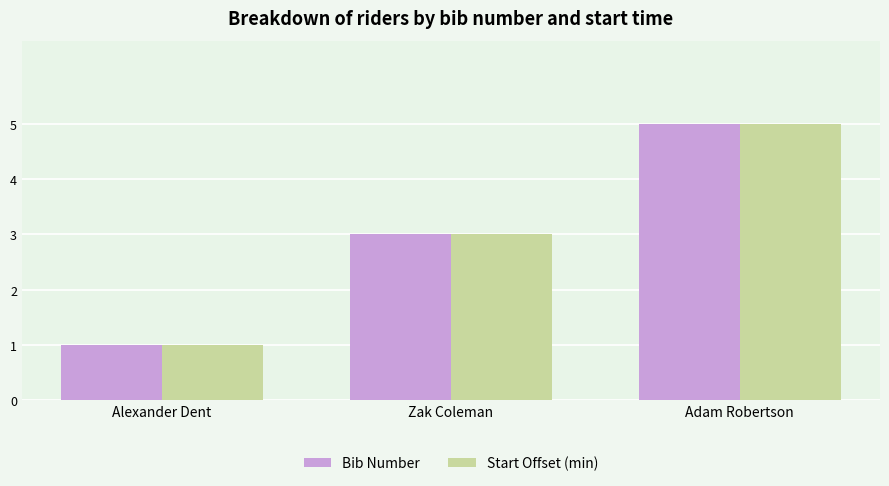

At which category does the chart reach its peak across all series?

Adam Robertson